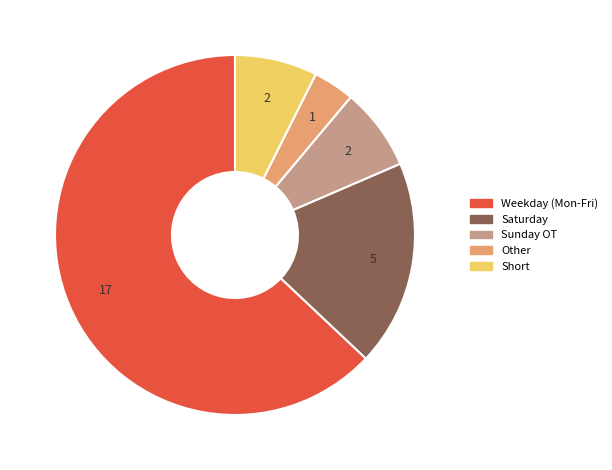

Does any single category account for the majority?

Yes